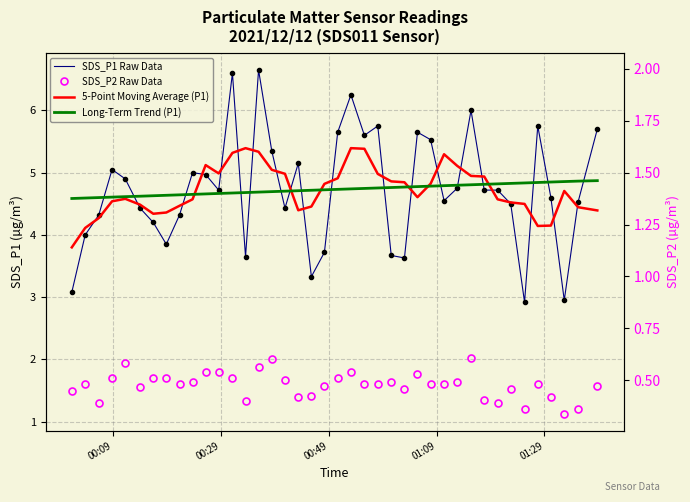

Where is Long-Term Trend (P1) nearest to the value 4?

00:09